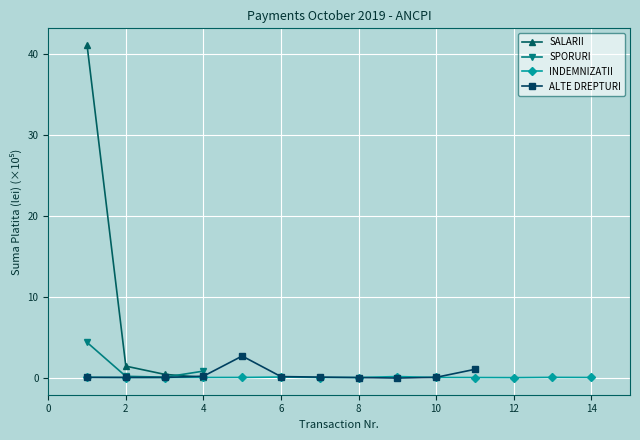

True or false: INDEMNIZATII has more than 1 interior local peaks.

True